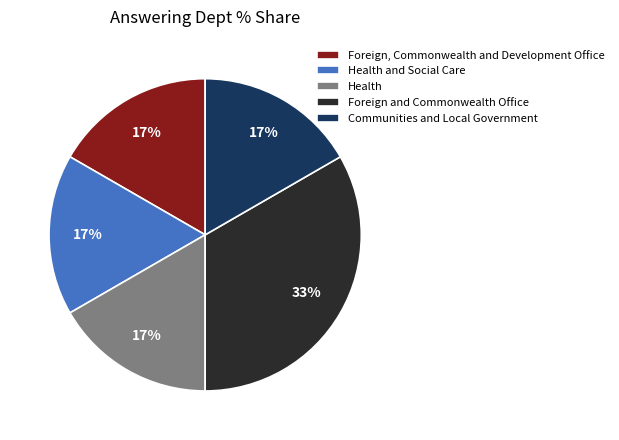

Approximately how many times larger is the value at Health and Social Care compared to Communities and Local Government?

1.0